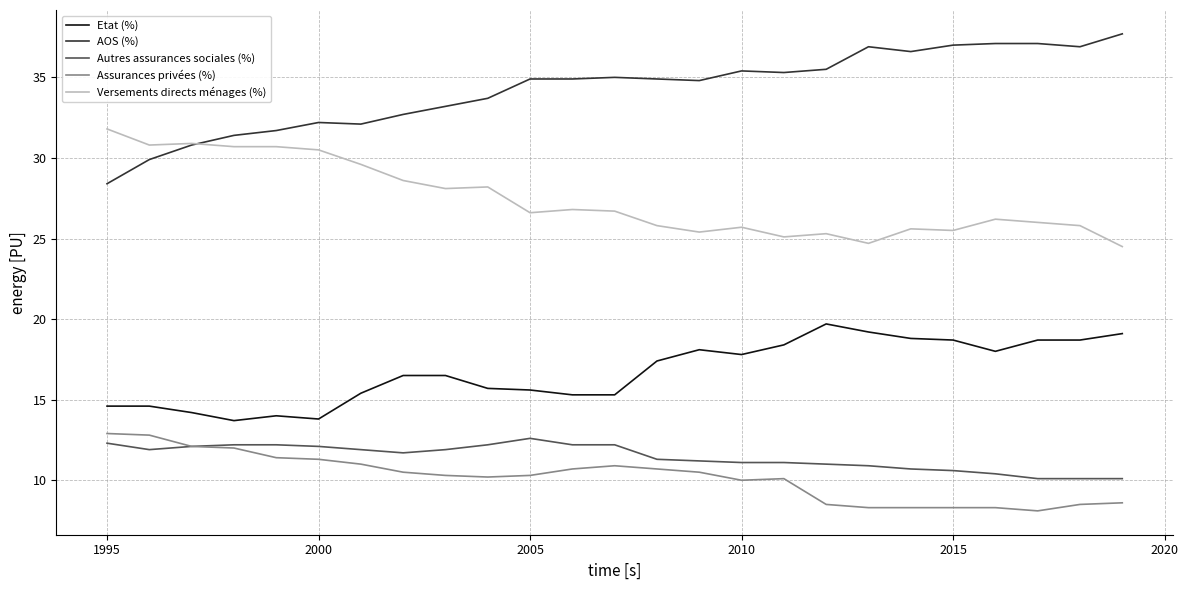

What is the minimum value for Etat (%)?

13.7